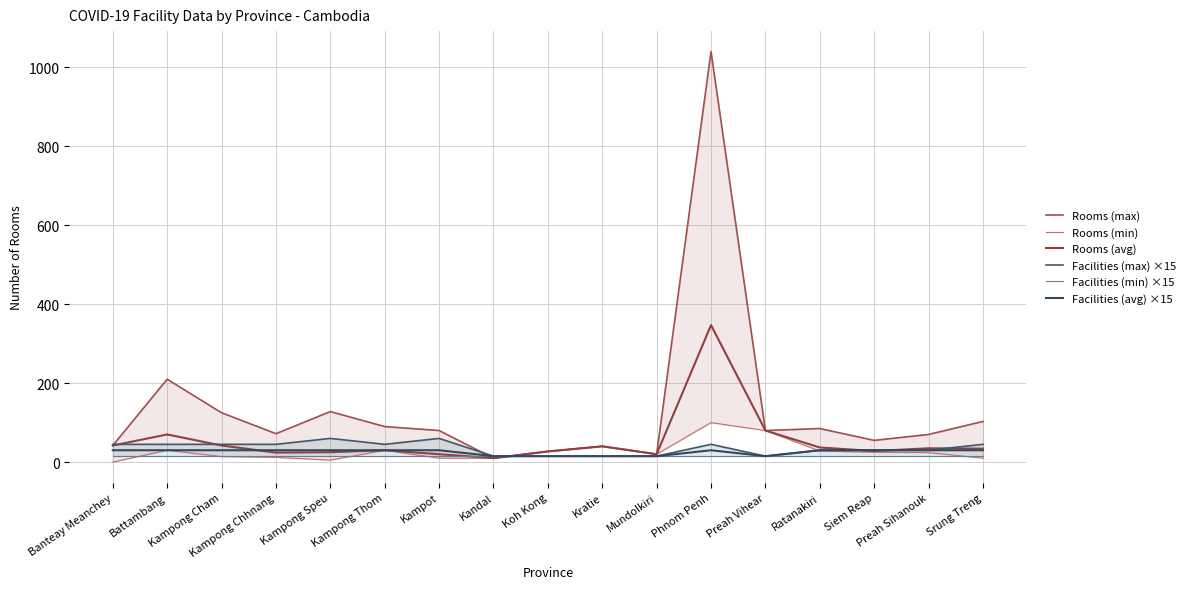

Which category has the highest value across all series?

Phnom Penh